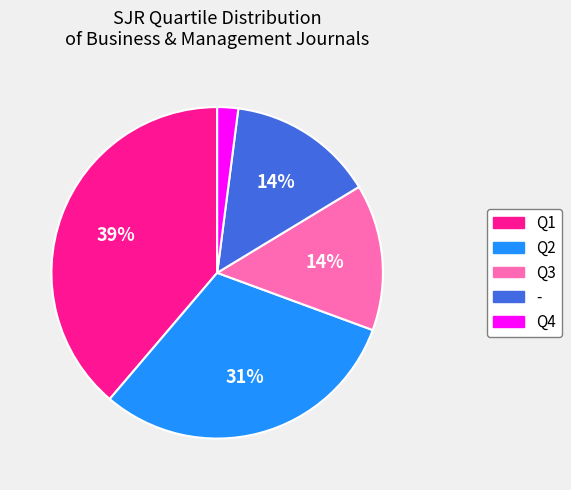

Combined, do Q1 and Q4 account for over 50%?

No